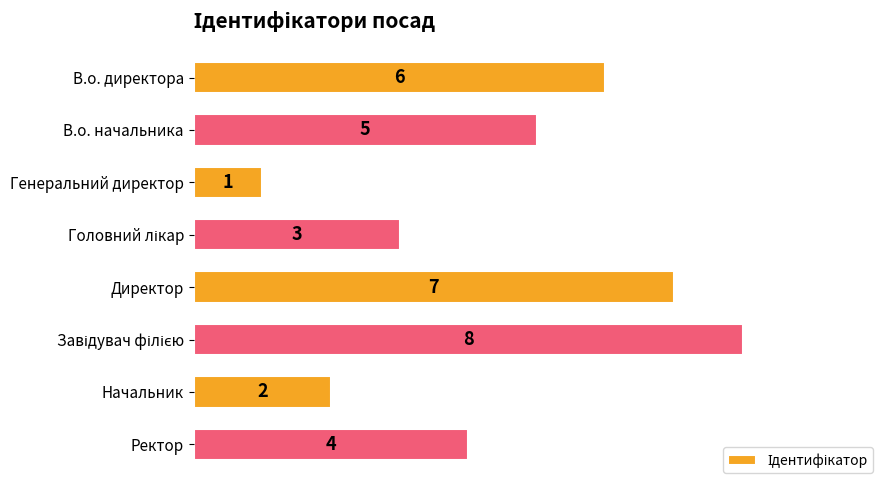

How many data points are less than 5?

4